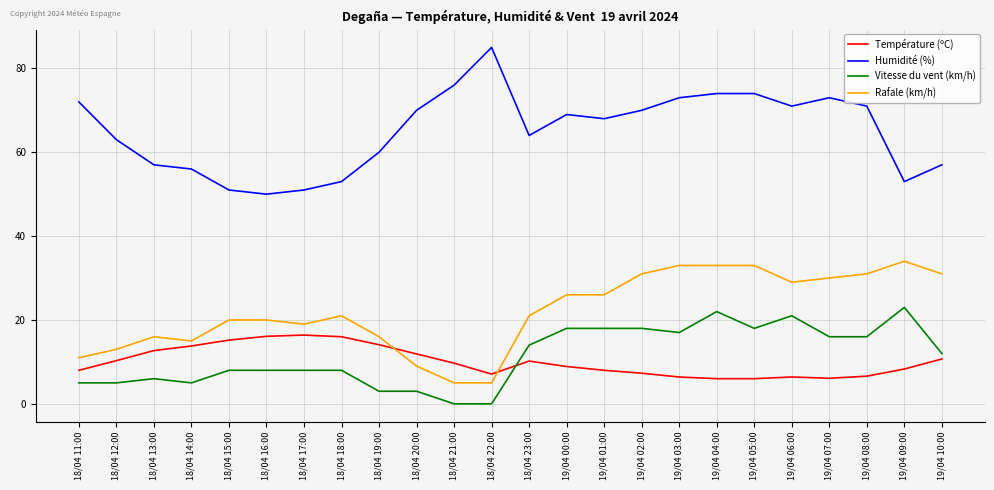

In Température (ºC), how many points are higher than both neighbors (excluding endpoints)?

3